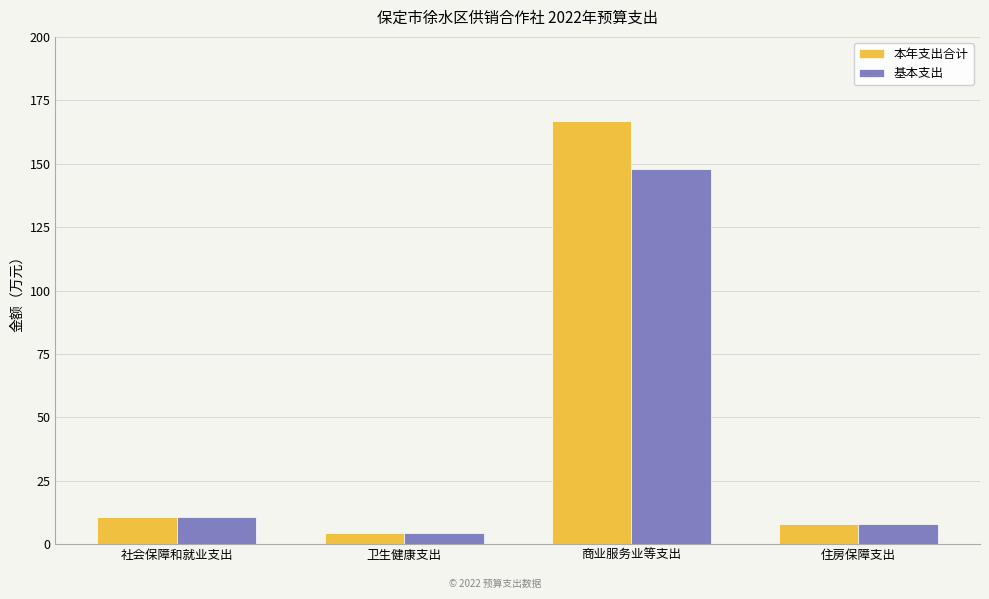

What is the difference between the 本年支出合计 values at 住房保障支出 and 社会保障和就业支出?

2.7